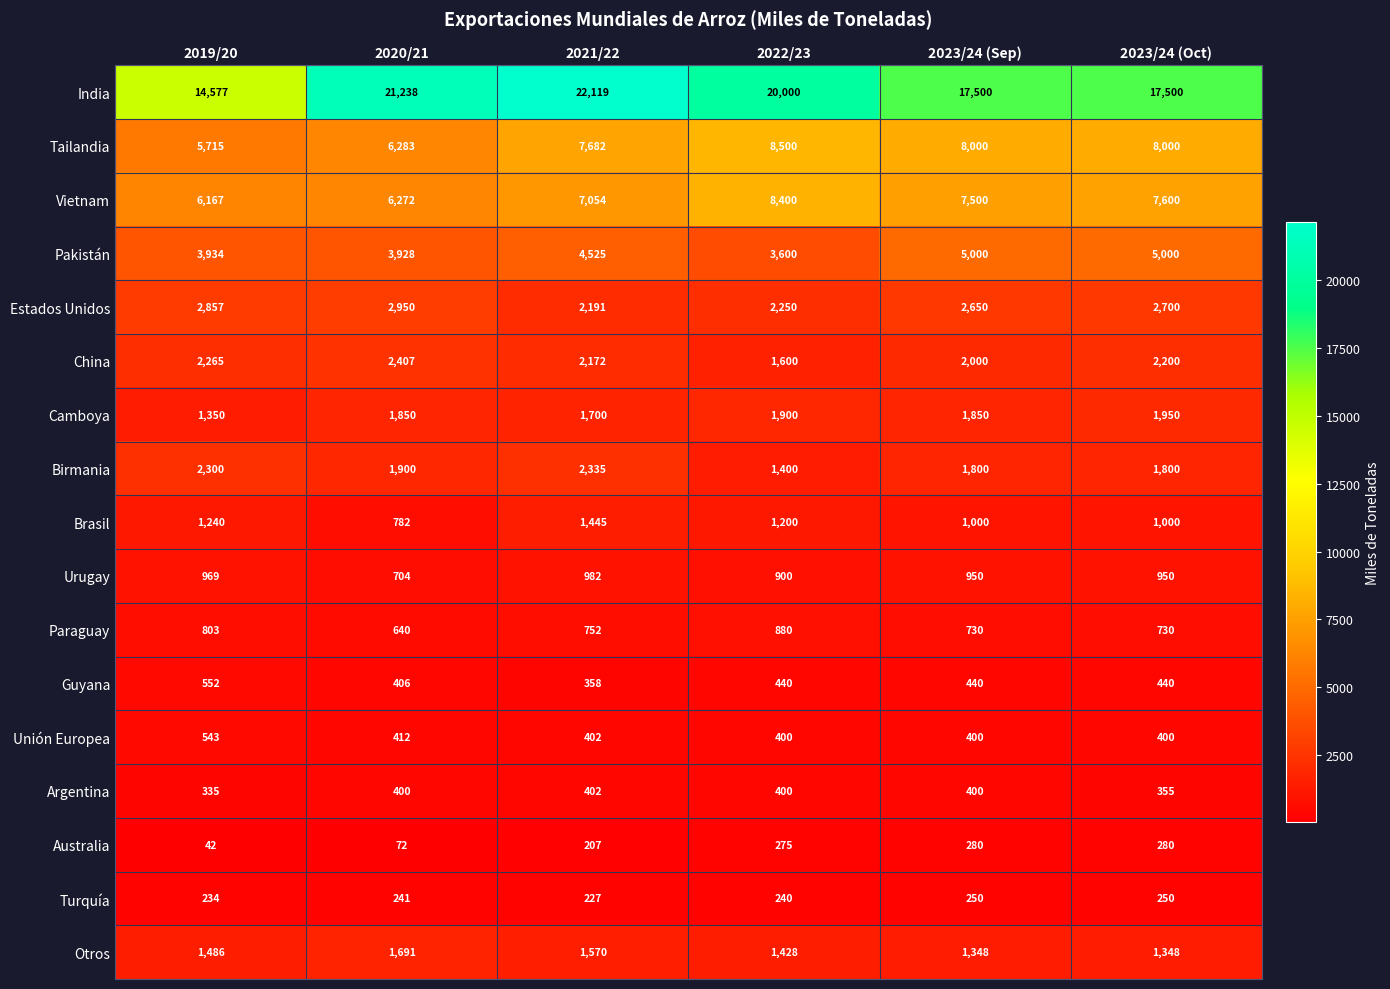

What is the total value across all series at 2023/24 (Sep)?

52098